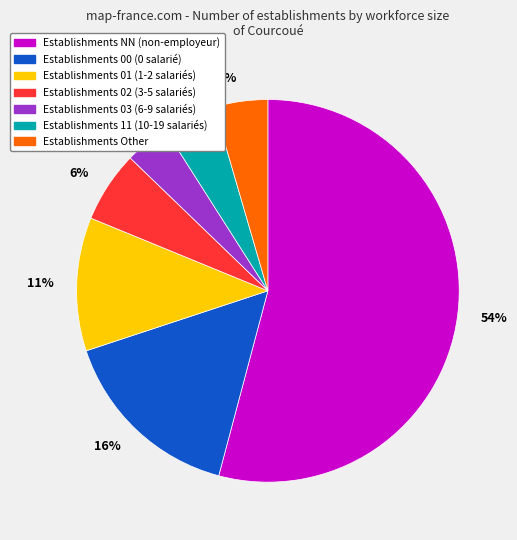

To the nearest percent, what is the average slice percentage?

14%